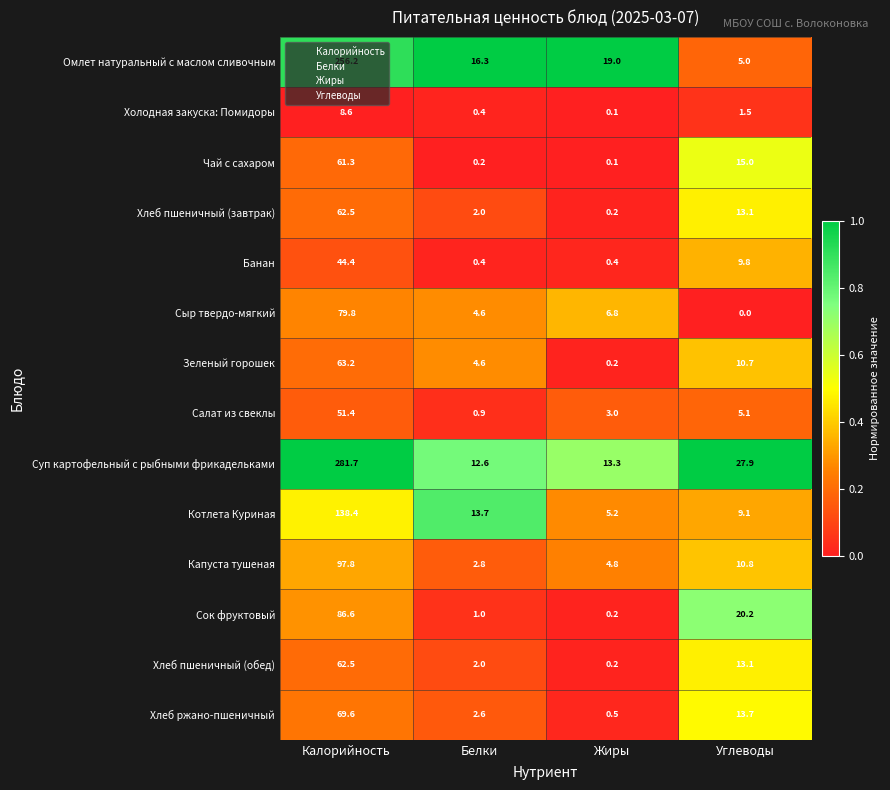

Which series has the largest range (max minus min)?

Суп картофельный с рыбными фрикадельками